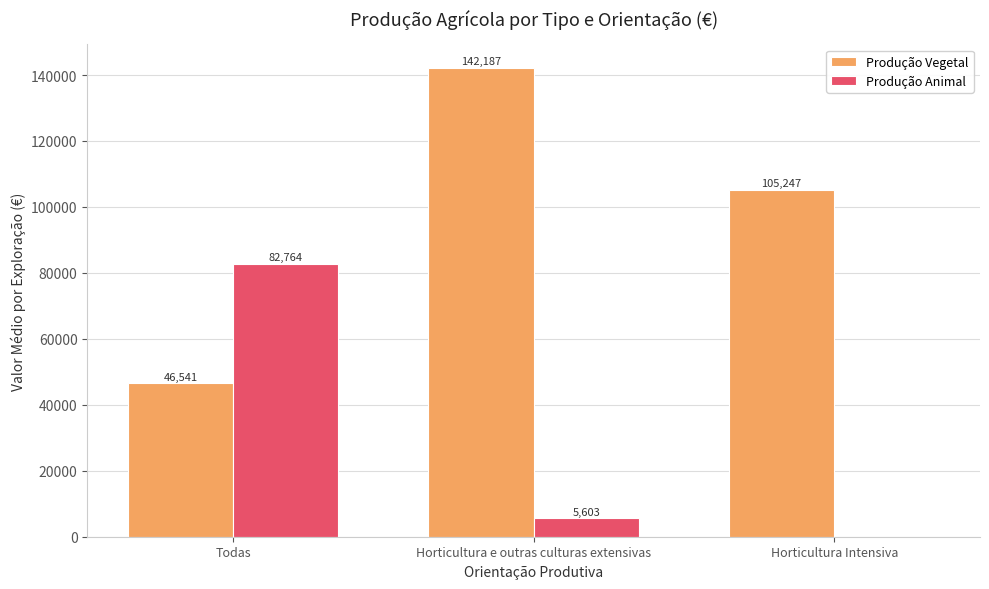

How many distinct data groups are displayed?

2